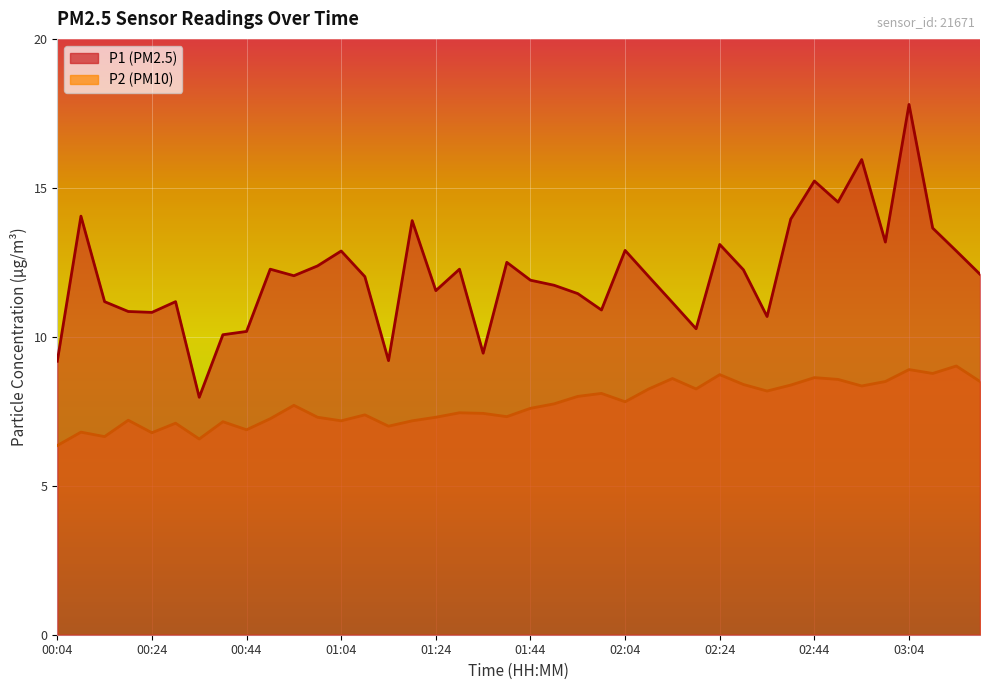

True or false: P2 has more than 2 points higher than both neighbors.

True